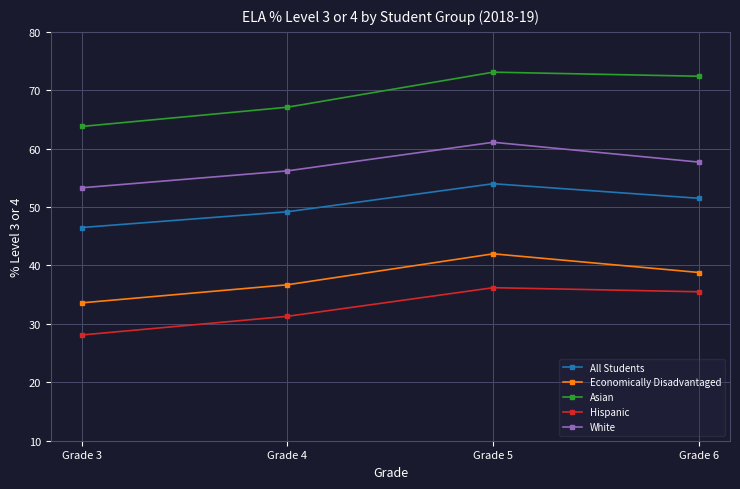

List the labels in order of Economically Disadvantaged value, smallest first.

Grade 3, Grade 4, Grade 6, Grade 5